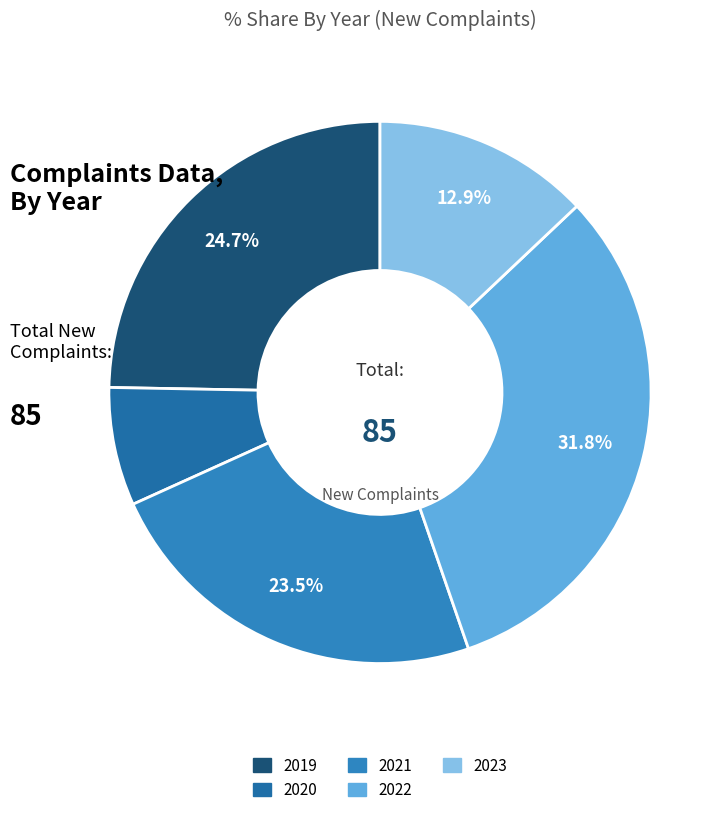

To the nearest percent, what is the difference between the largest and smallest slice percentages?

25%